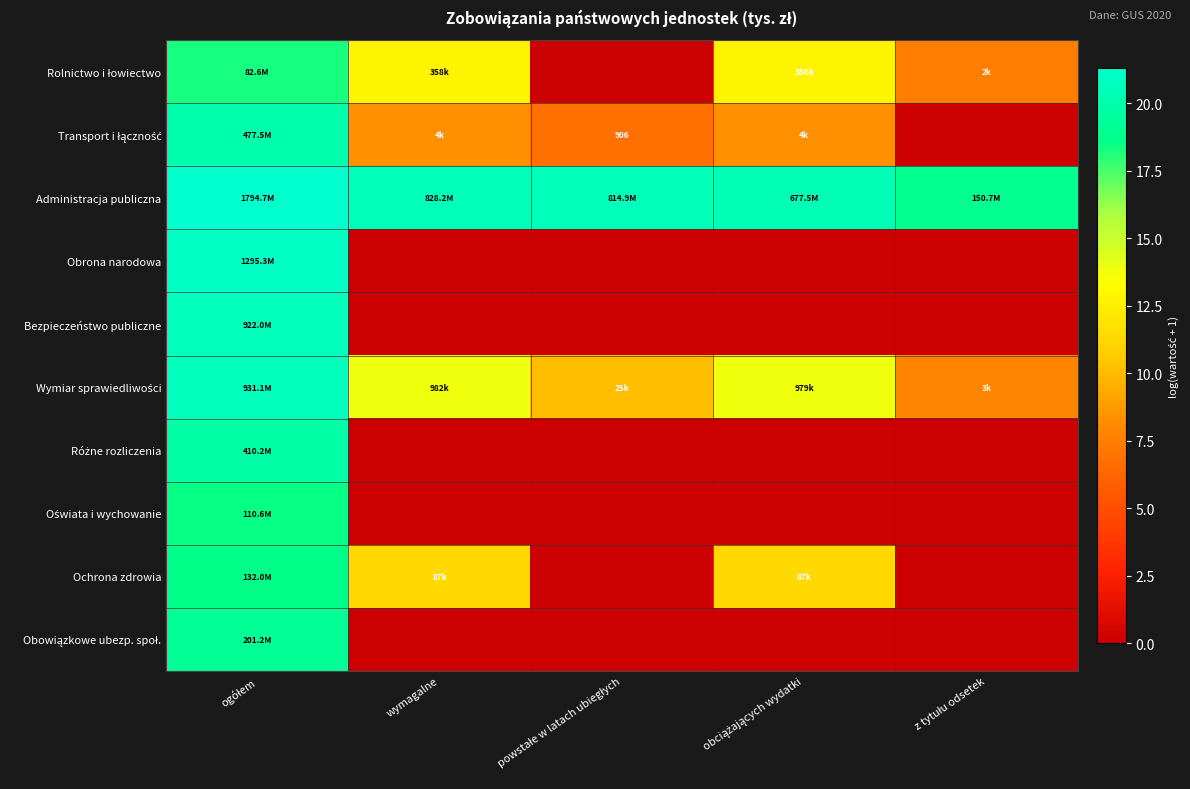

How many values in the Rolnictwo i łowiectwo series exceed 12?

3